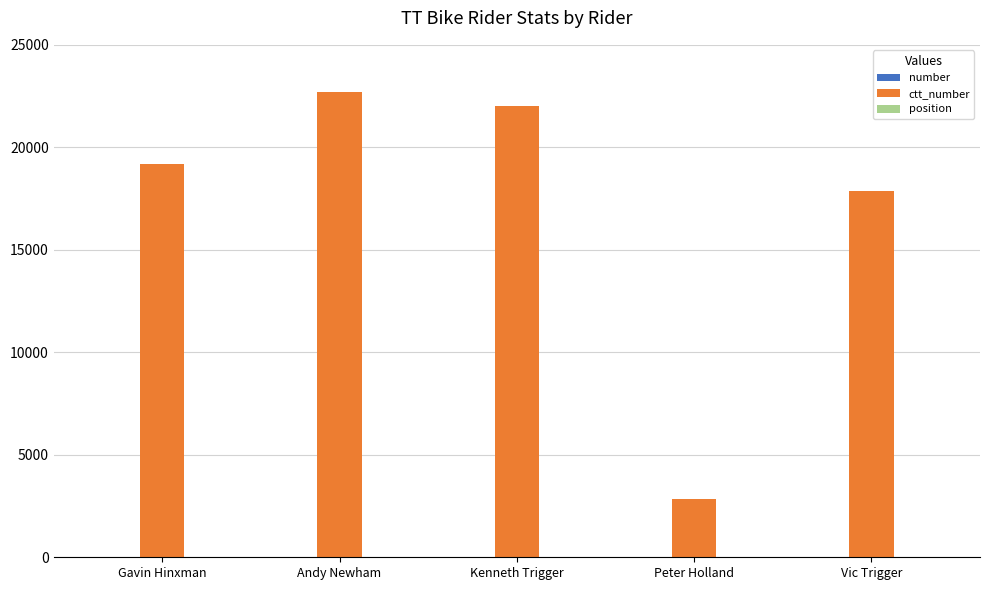

Does the chart contain stacked bars?

No